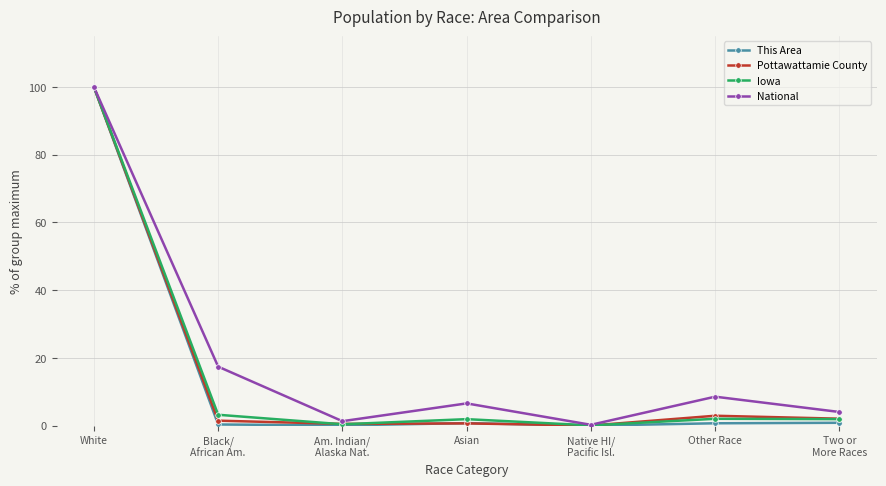

What is the maximum value for National?

100.0